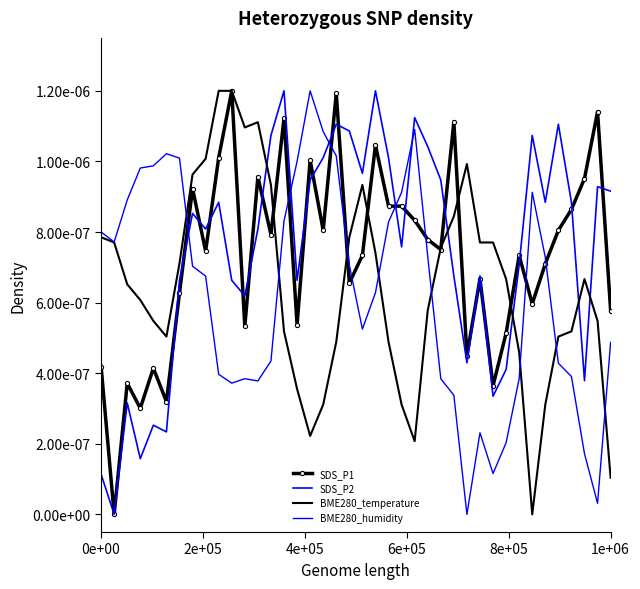

Which series has the widest spread of values?

SDS_P1